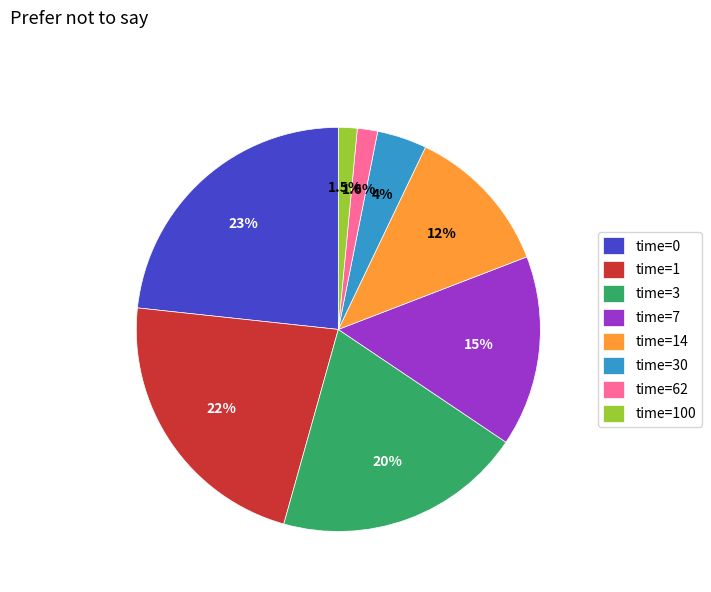

How many segments does this pie chart have?

8